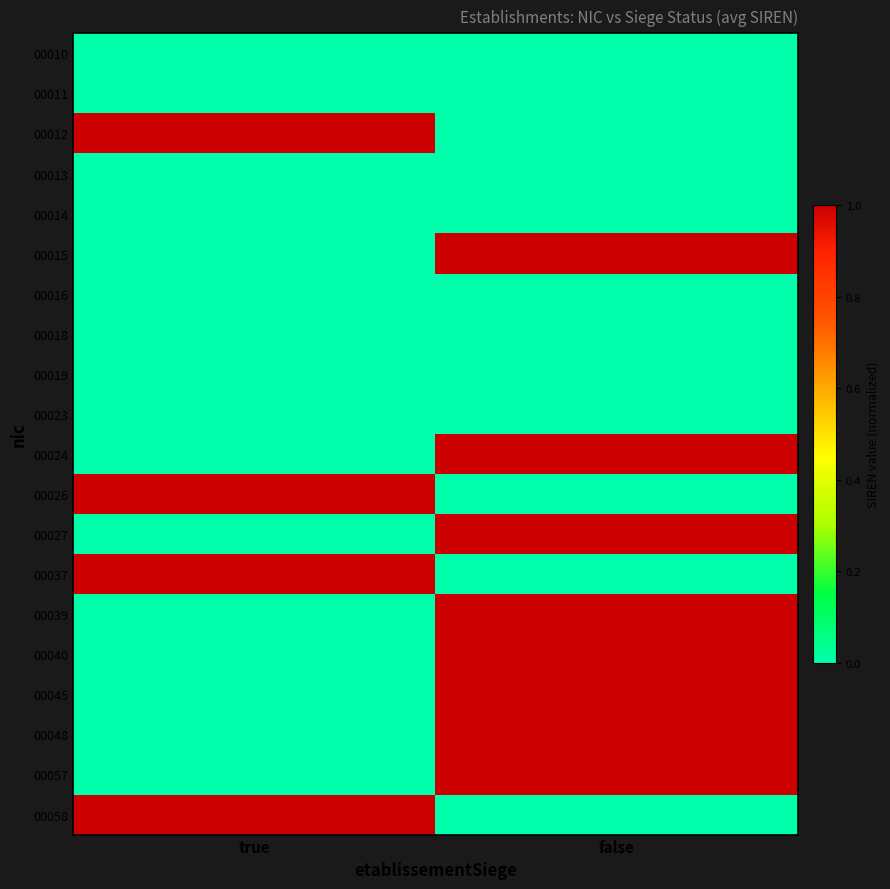

Which series has the largest total across all categories?

00012